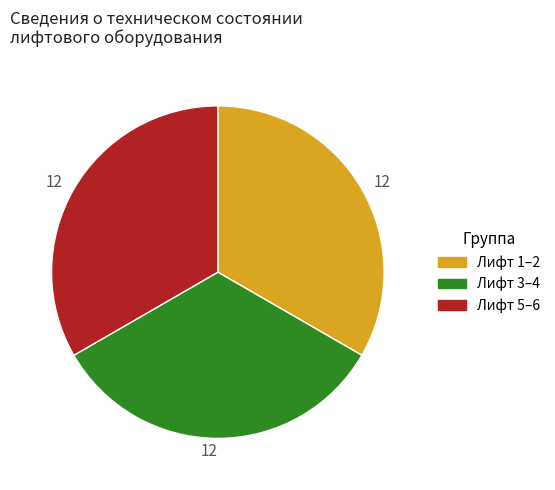

Is there any slice that represents more than half of the pie?

No